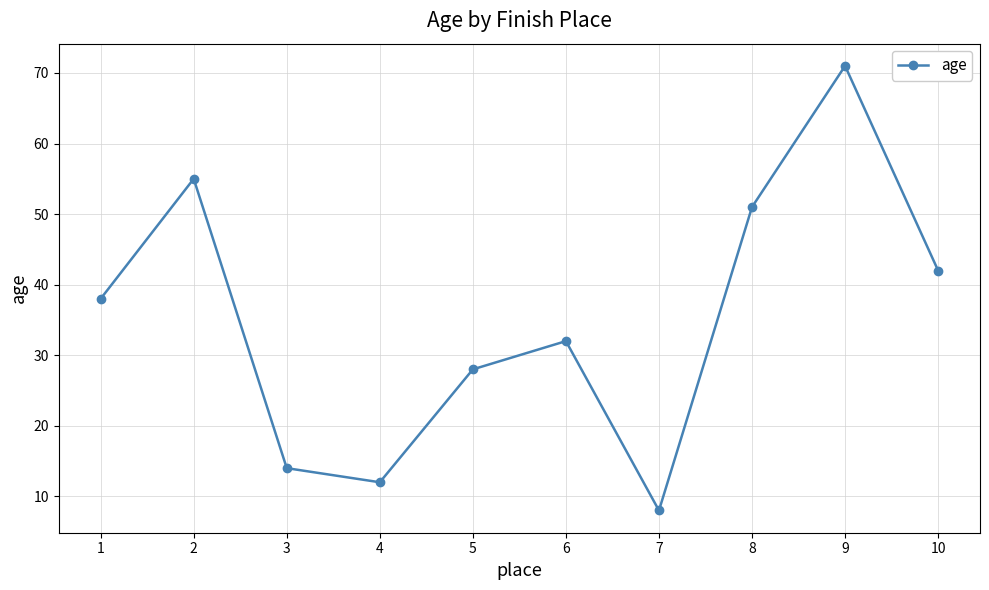

What is the value of the 8th point from the left?

51